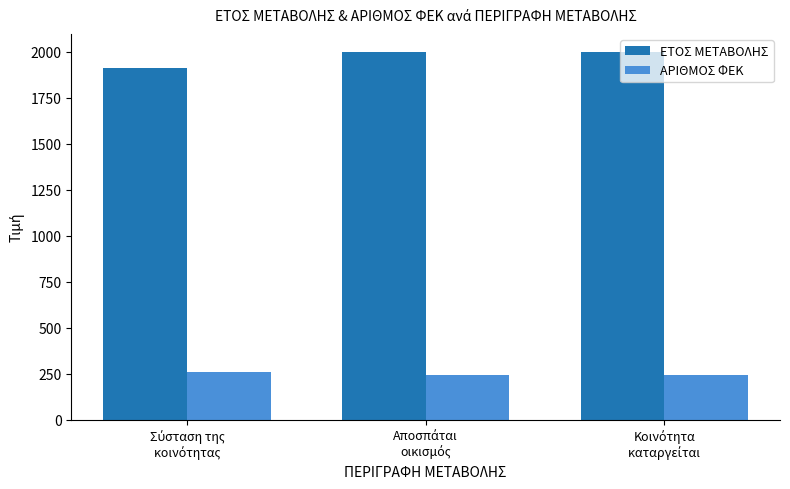

Are the bars horizontal?

No